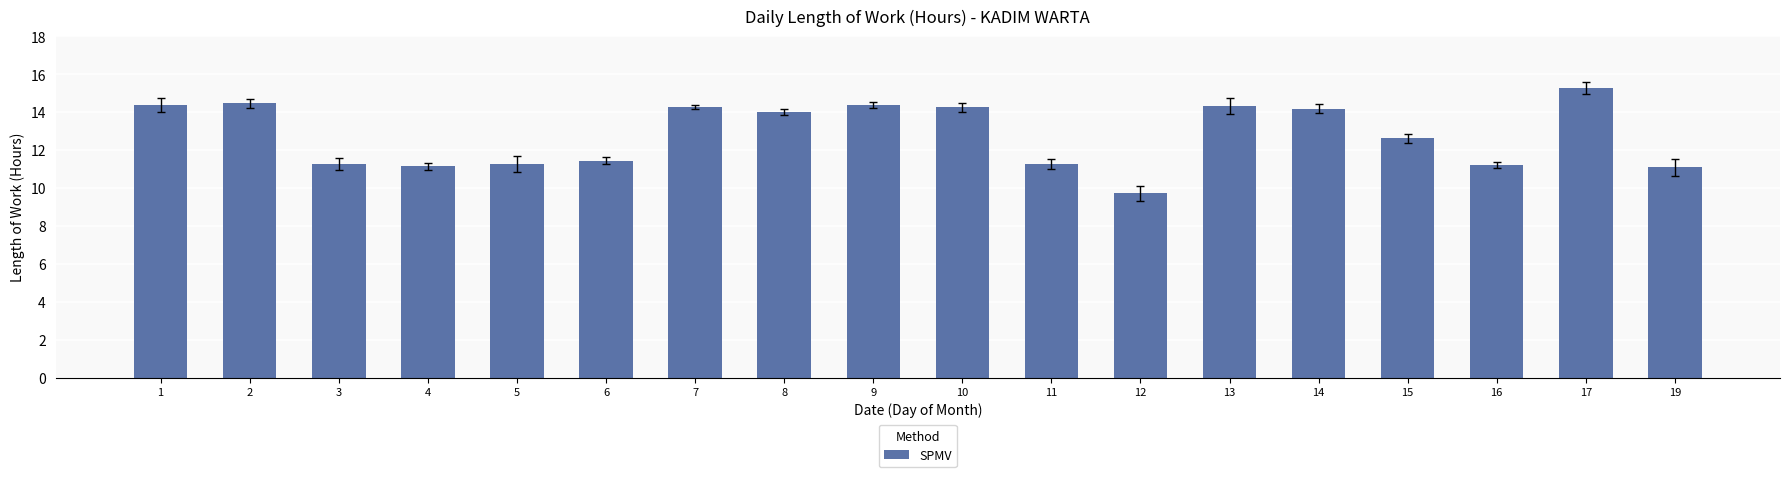

Is it true that the value at 9 is 21.6?

False